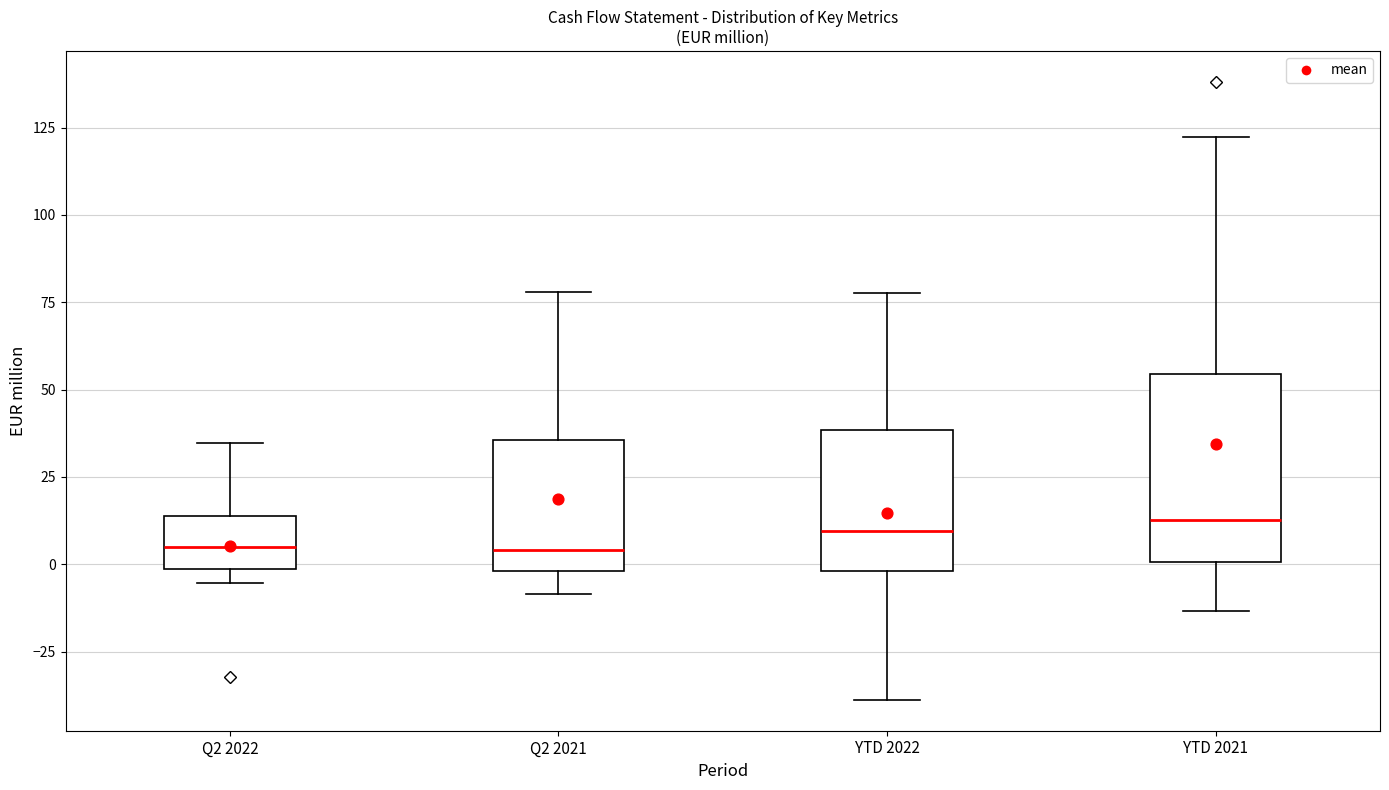

Reading left to right, transcribe this box plot: for each box, give where its median line is, the range the box spans, and where its two whiskers end, as read against the y-axis. The values are not printed on the chart, so give them approximately, as read against the axis.

Q2 2022: median 5, box 0 to 15, whiskers -5 to 35
Q2 2021: median 5, box 0 to 35, whiskers -10 to 80
YTD 2022: median 10, box 0 to 40, whiskers -40 to 80
YTD 2021: median 15, box 0 to 55, whiskers -15 to 120